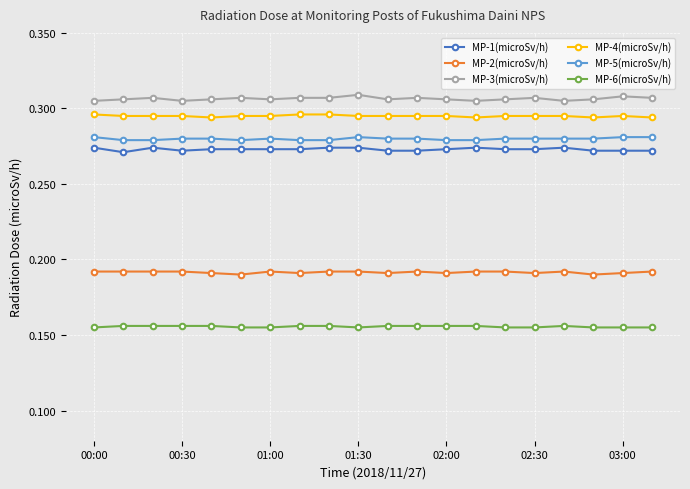

Which series has the largest total across all categories?

MP-3(microSv/h)